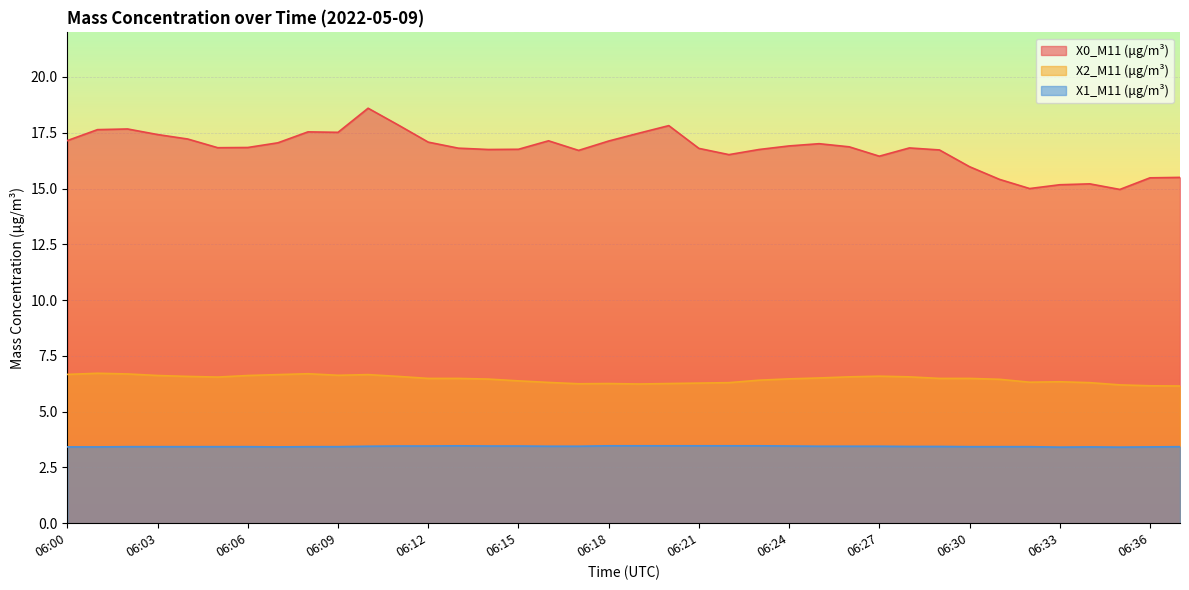

Which series has the largest total across all categories?

X0_M11 (μg/m³)